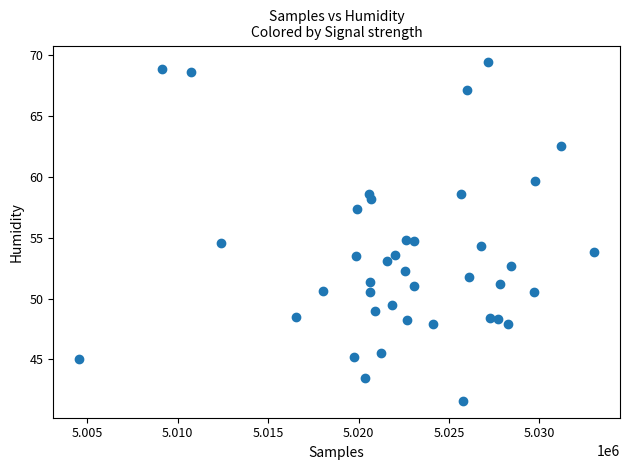

What is the range of X values (max minus min)?

28476.0